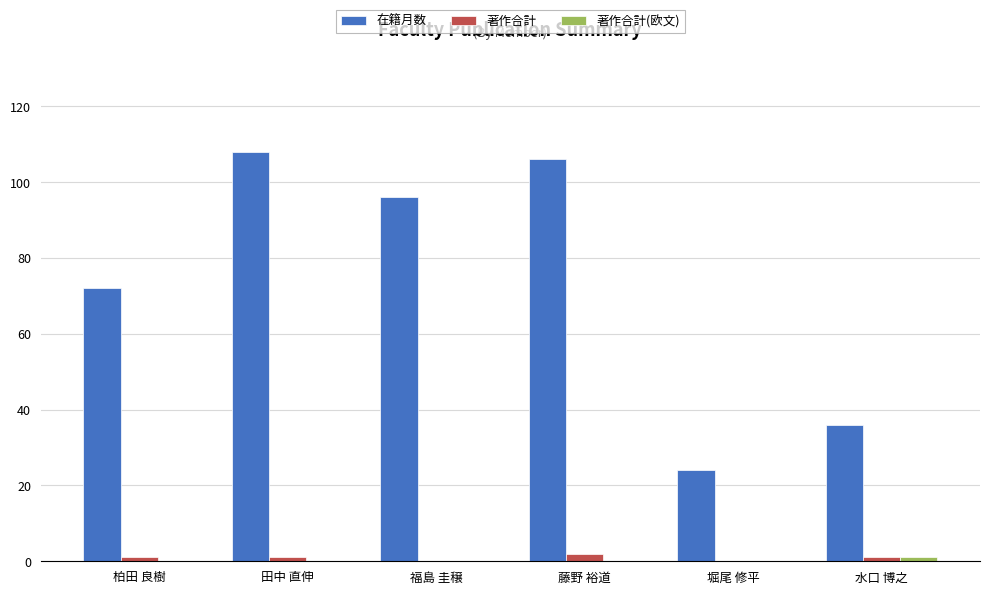

Is the value of 著作合計 at 堀尾 修平 greater than the value of 在籍月数 at 水口 博之?

No